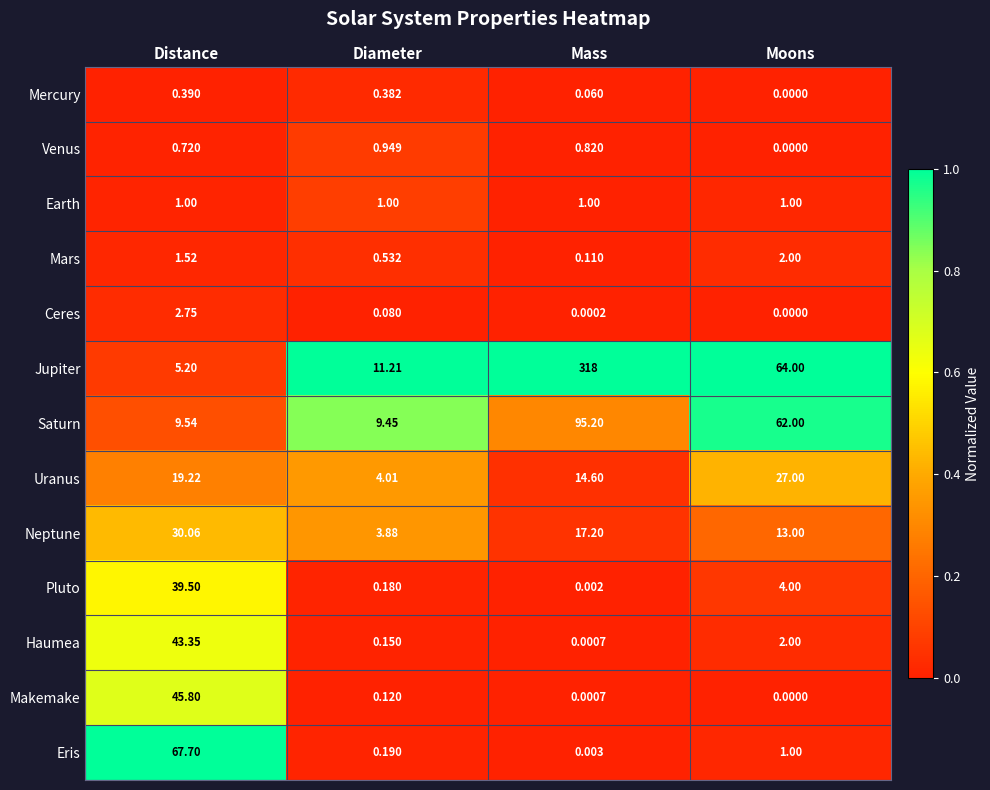

Rank the series by their maximum value, from highest to lowest.

Jupiter, Saturn, Eris, Makemake, Haumea, Pluto, Neptune, Uranus, Ceres, Mars, Earth, Venus, Mercury